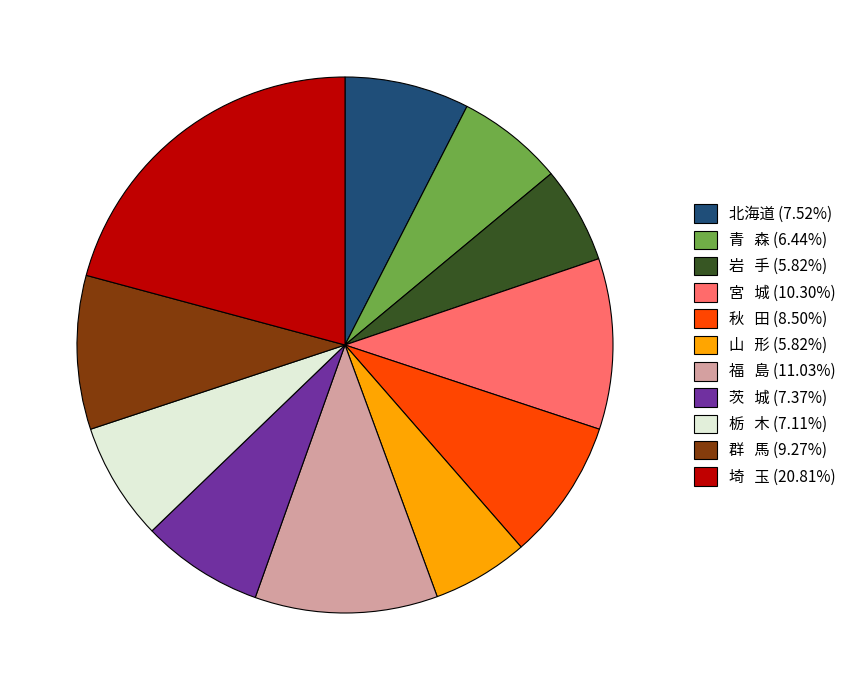

Is there a majority slice in this chart?

No